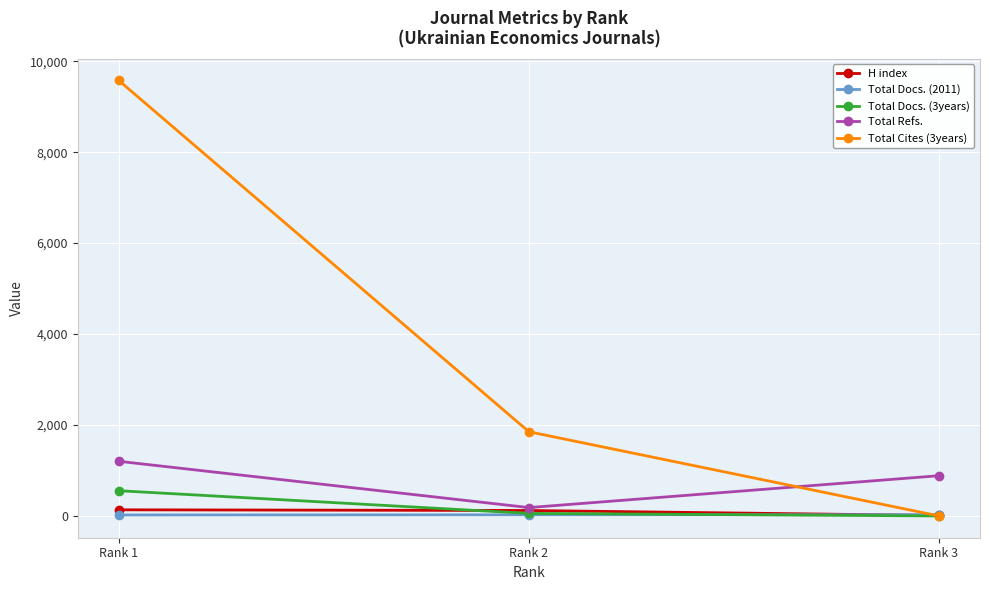

What is the average value of the H index series?

88